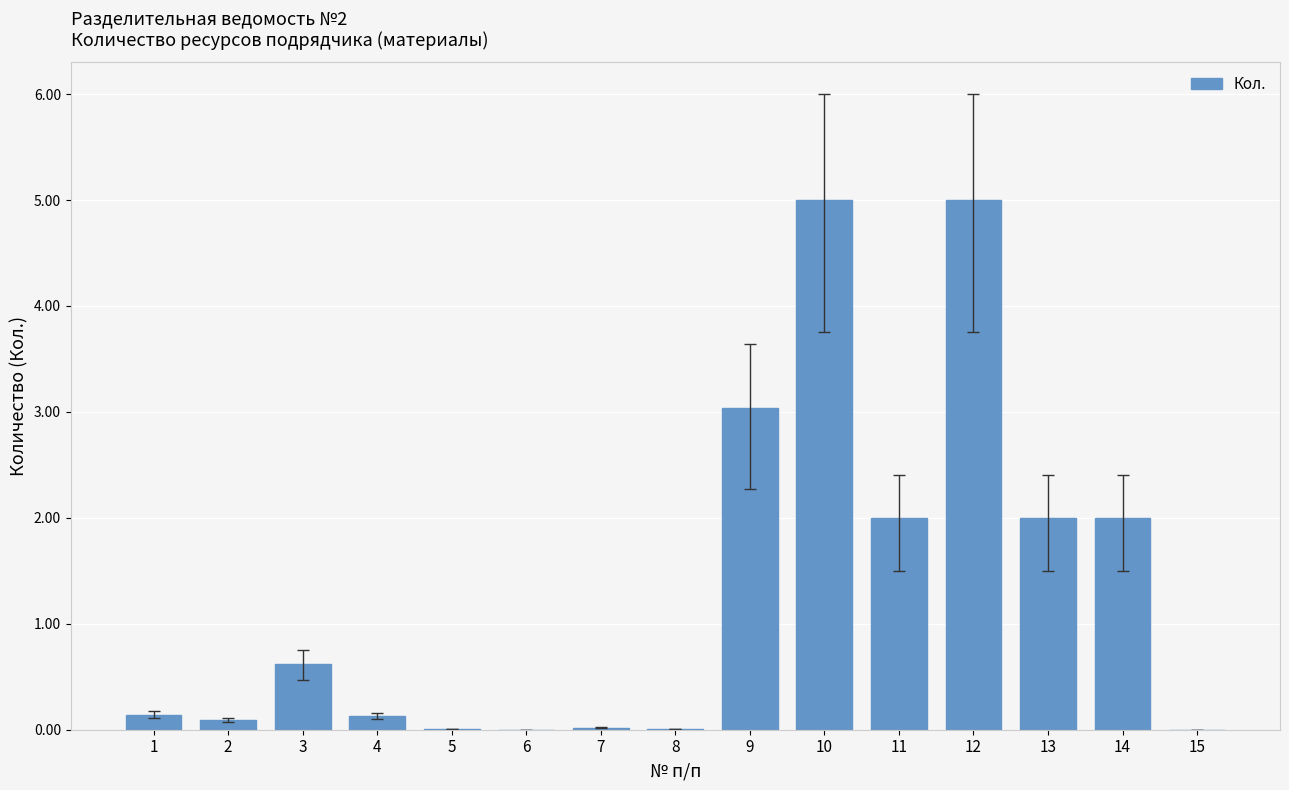

What is the greatest value displayed?

5.0